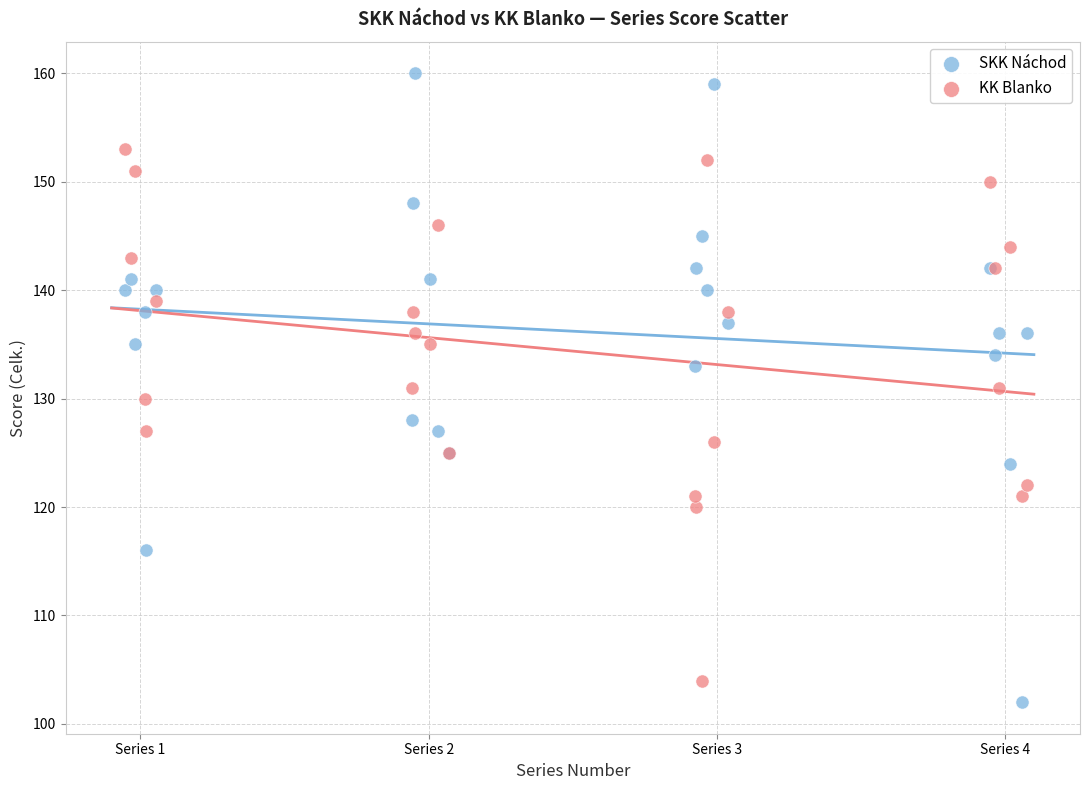

Which series contains the highest Y value?

SKK Náchod